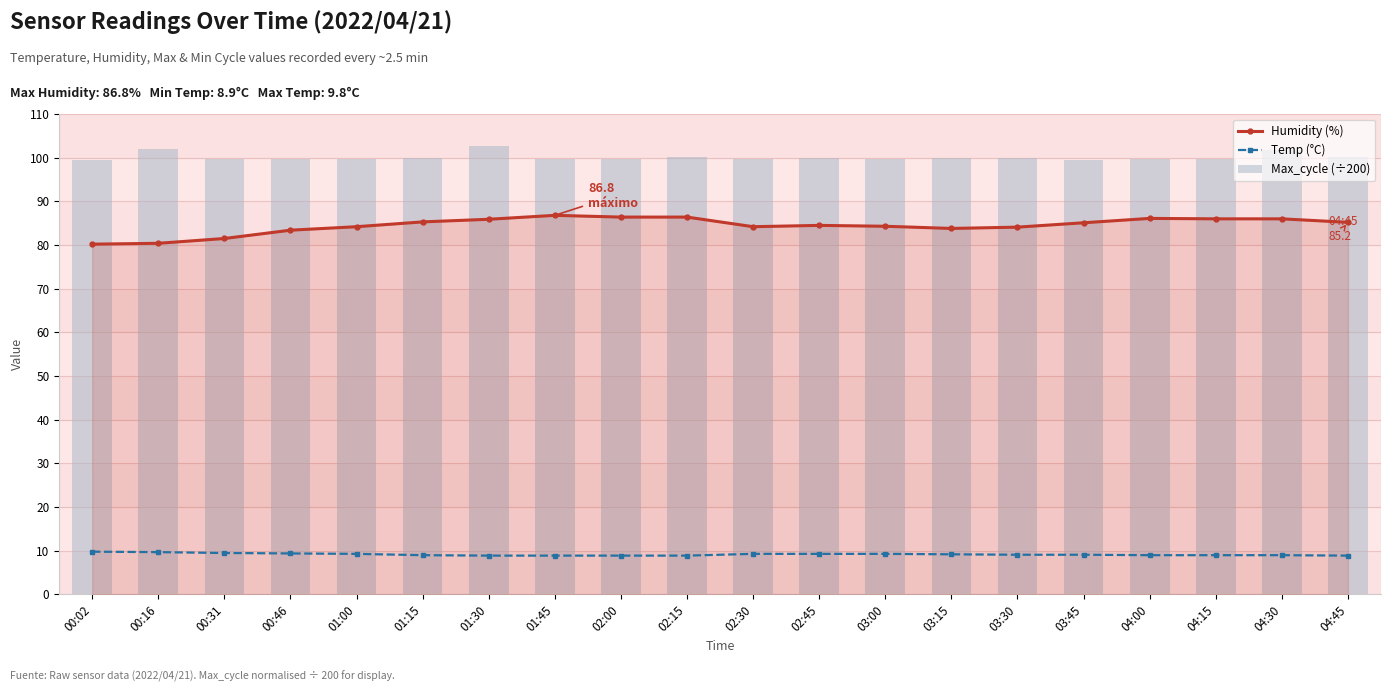

What is the approximate value of Temp (°C) at 03:30?

9.1